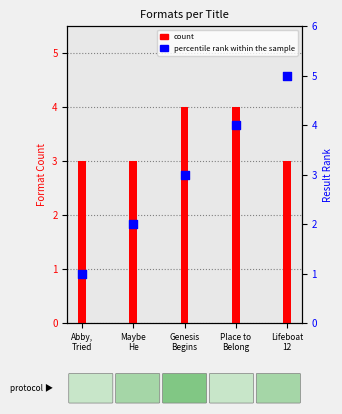

Approximately how many times larger is the value at Lifeboat
12 compared to Place to
Belong?

1.2